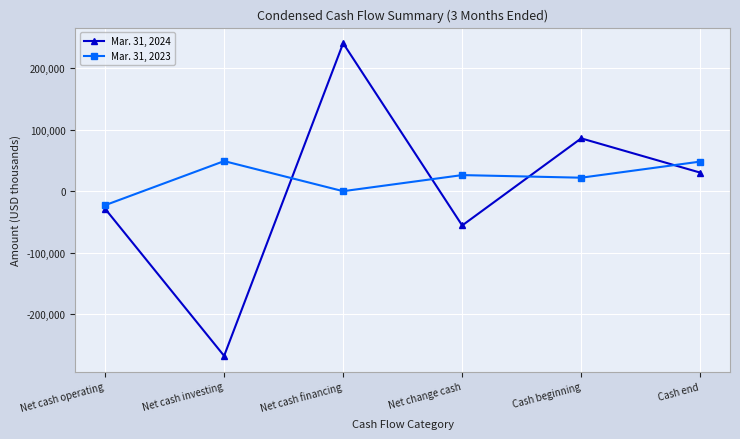

How many values in the Mar. 31, 2023 series are below 26237?

3